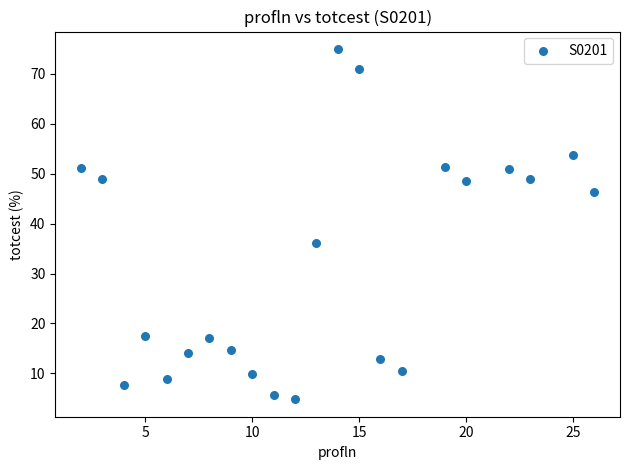

What is the range of Y values (max minus min)?

70.2